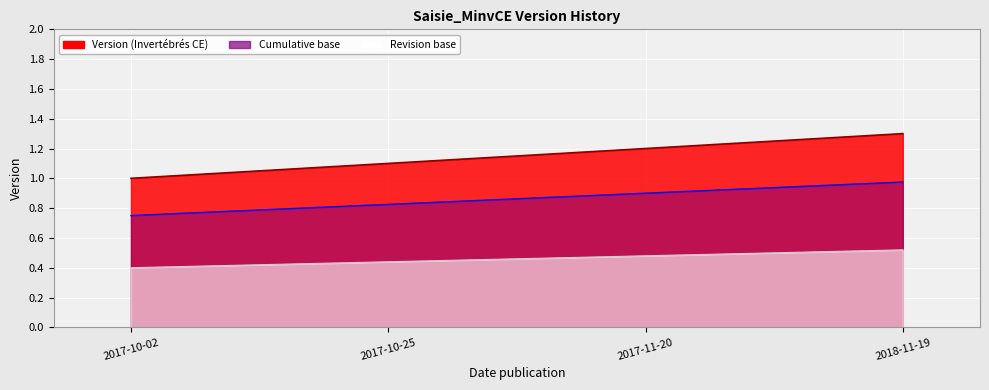

Where is the data nearest to the value 1?

2017-10-02